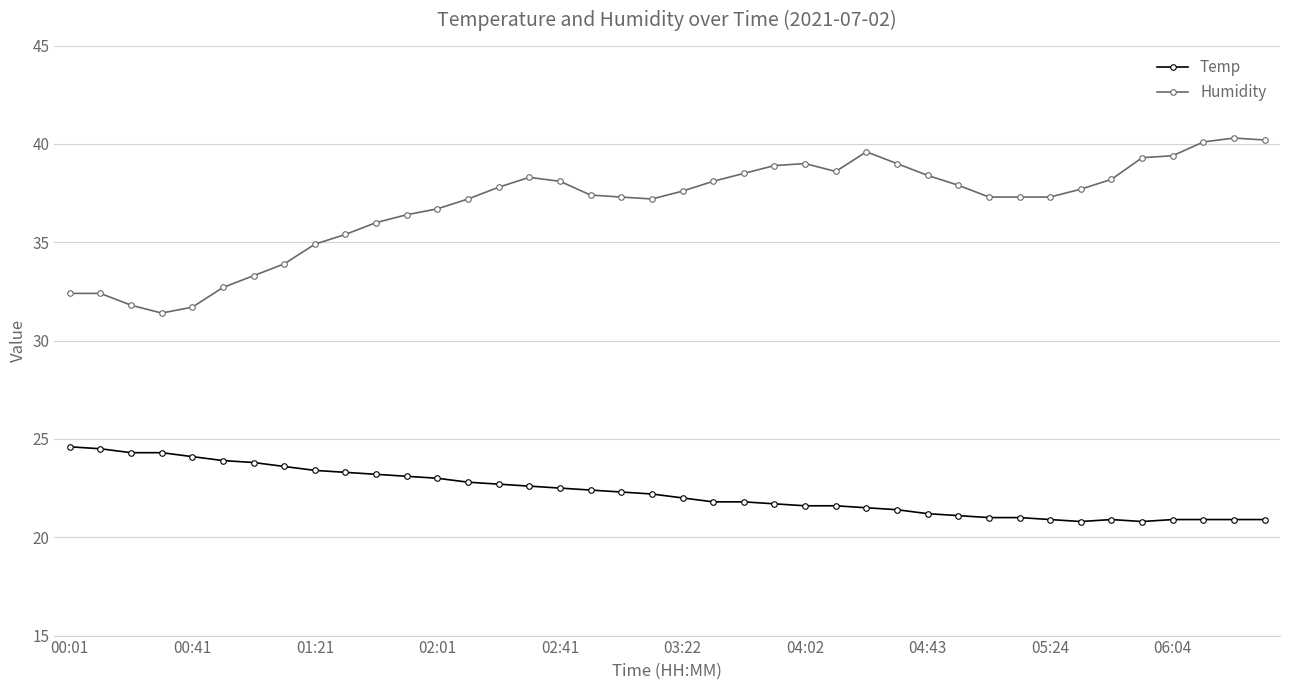

True or false: Humidity and Temp intersect in this chart.

False